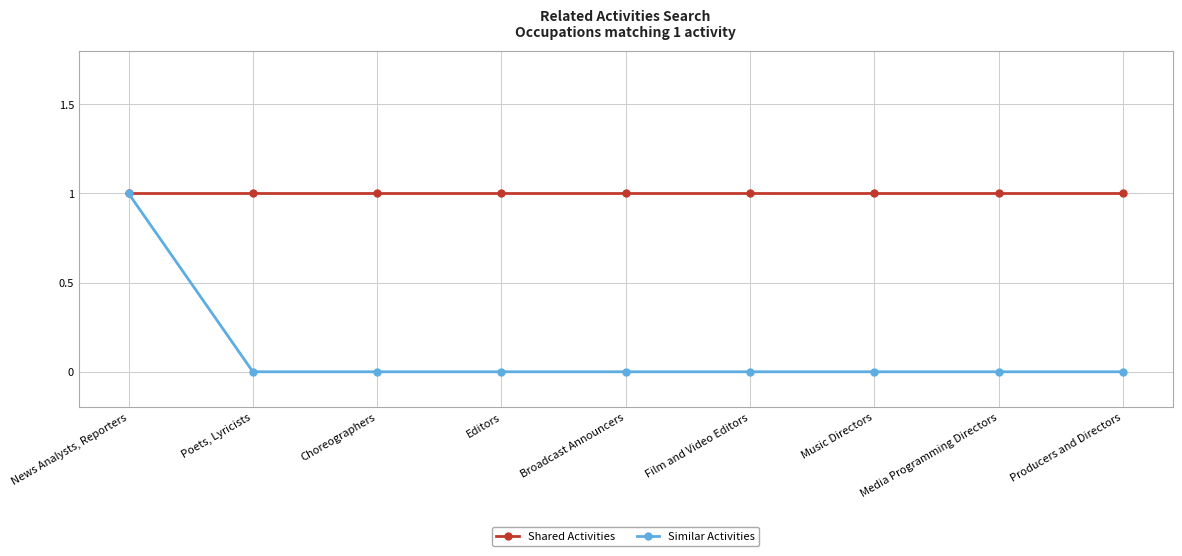

Which series has the largest total across all categories?

Shared Activities